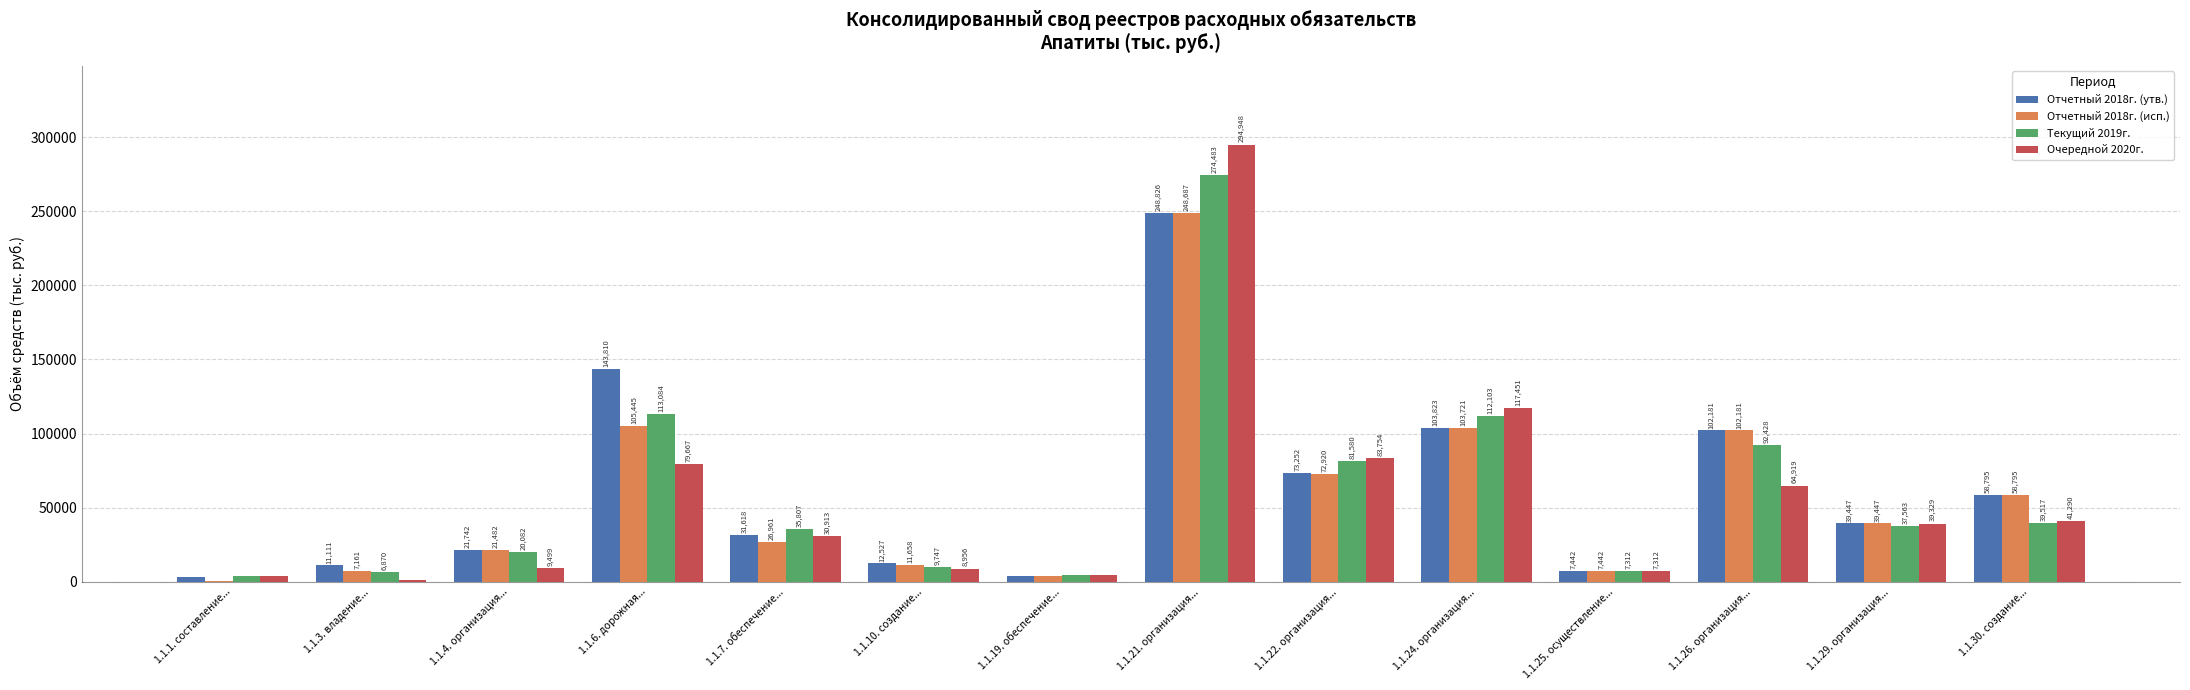

At which category is the sum across all series the highest?

1.1.21. организация...